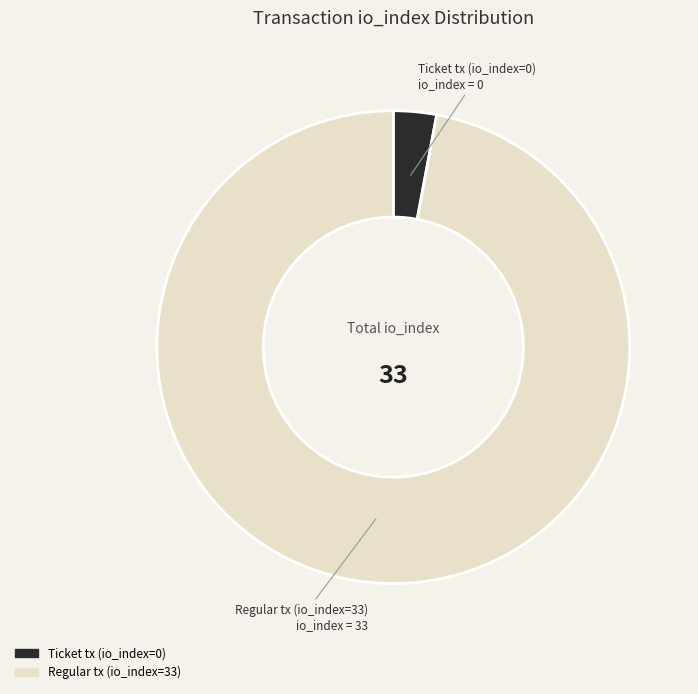

Which slice is the largest?

Regular tx (io_index=33)